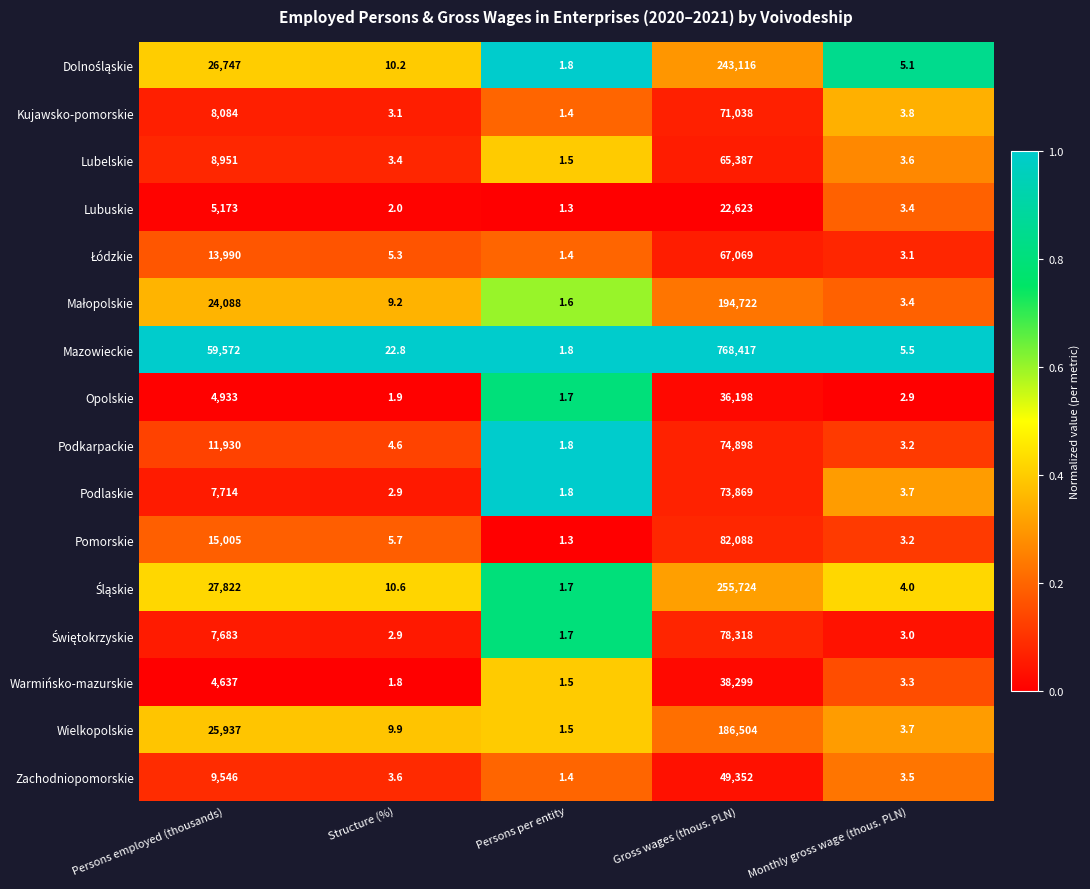

What is the approximate value of Mazowieckie at Persons employed (thousands)?

59572.0